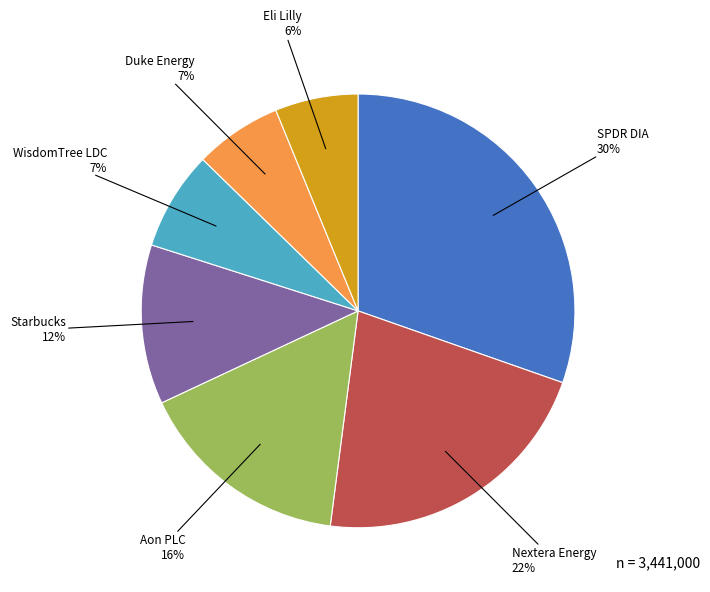

To the nearest percent, what percentage of the pie is SPDR DIA?

30%